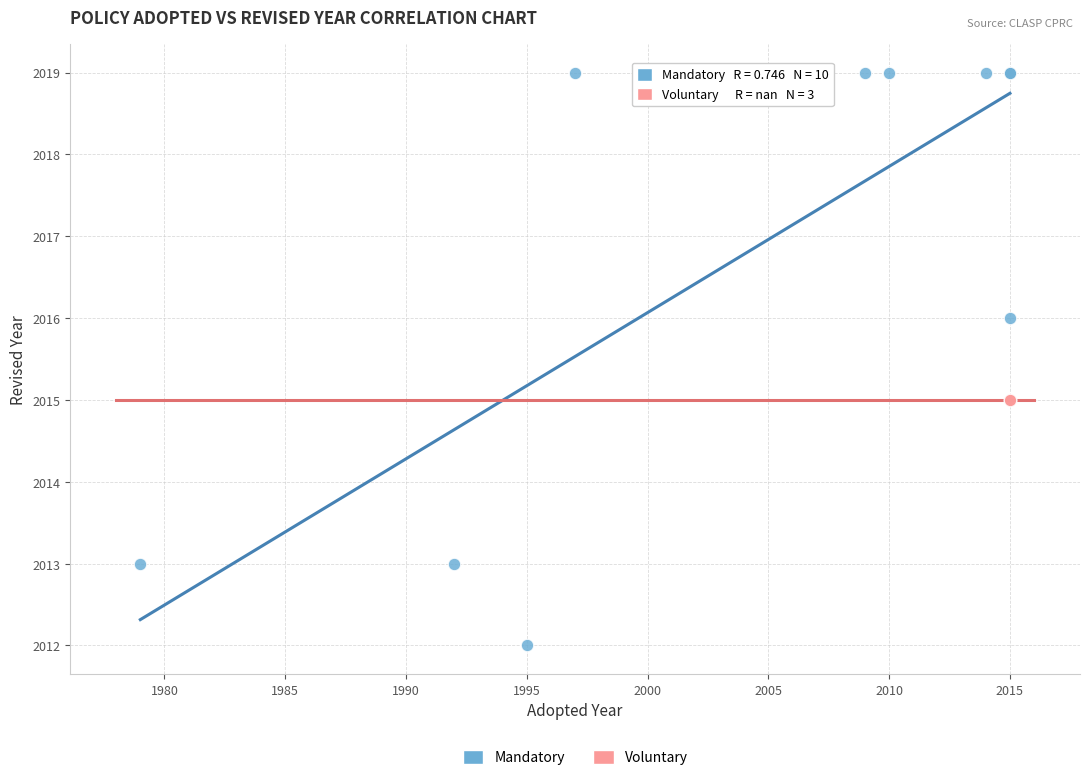

Which series reaches the maximum Y coordinate?

Mandatory